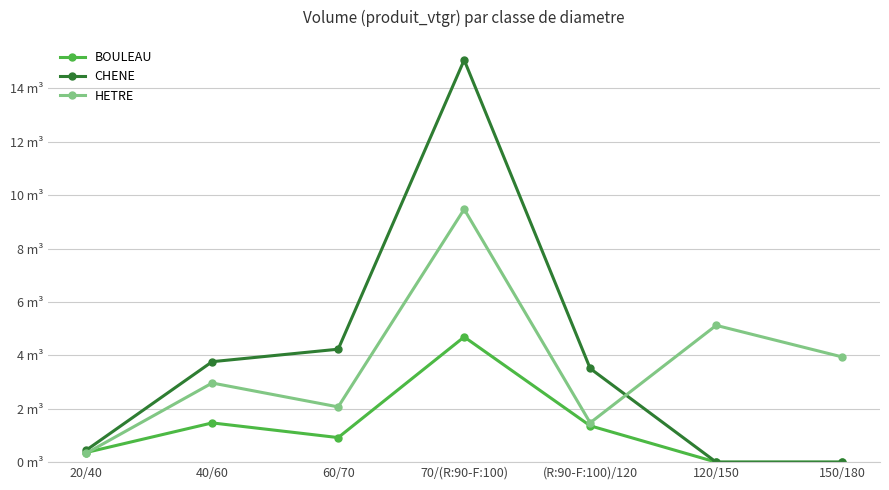

What is the average value of the BOULEAU series?

1.3